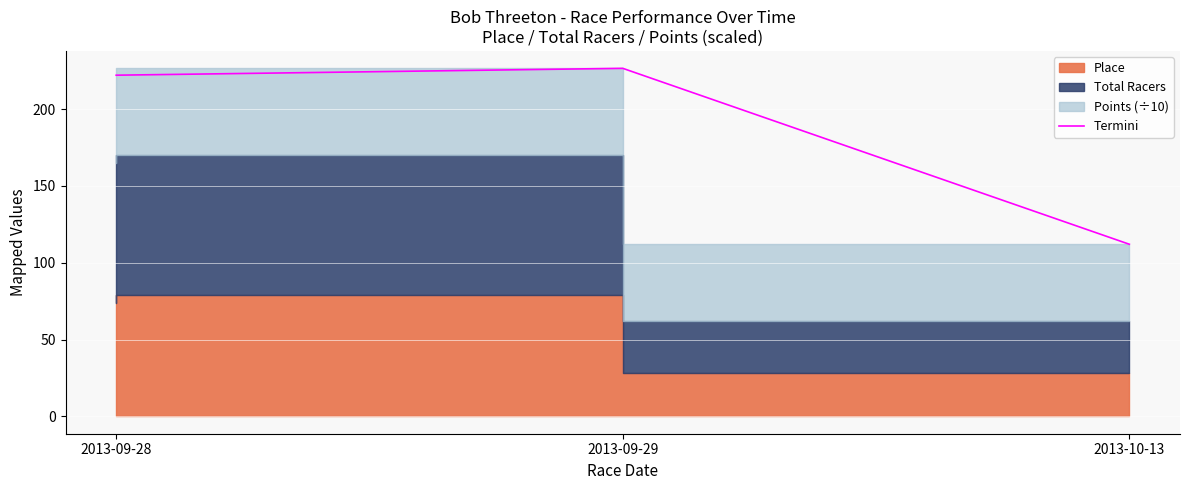

What is the minimum value shown in the chart?

112.0